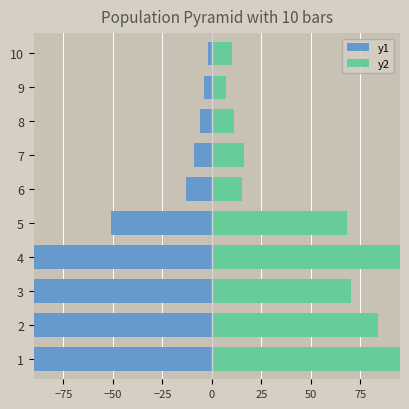

How many bars are there in each group?

2